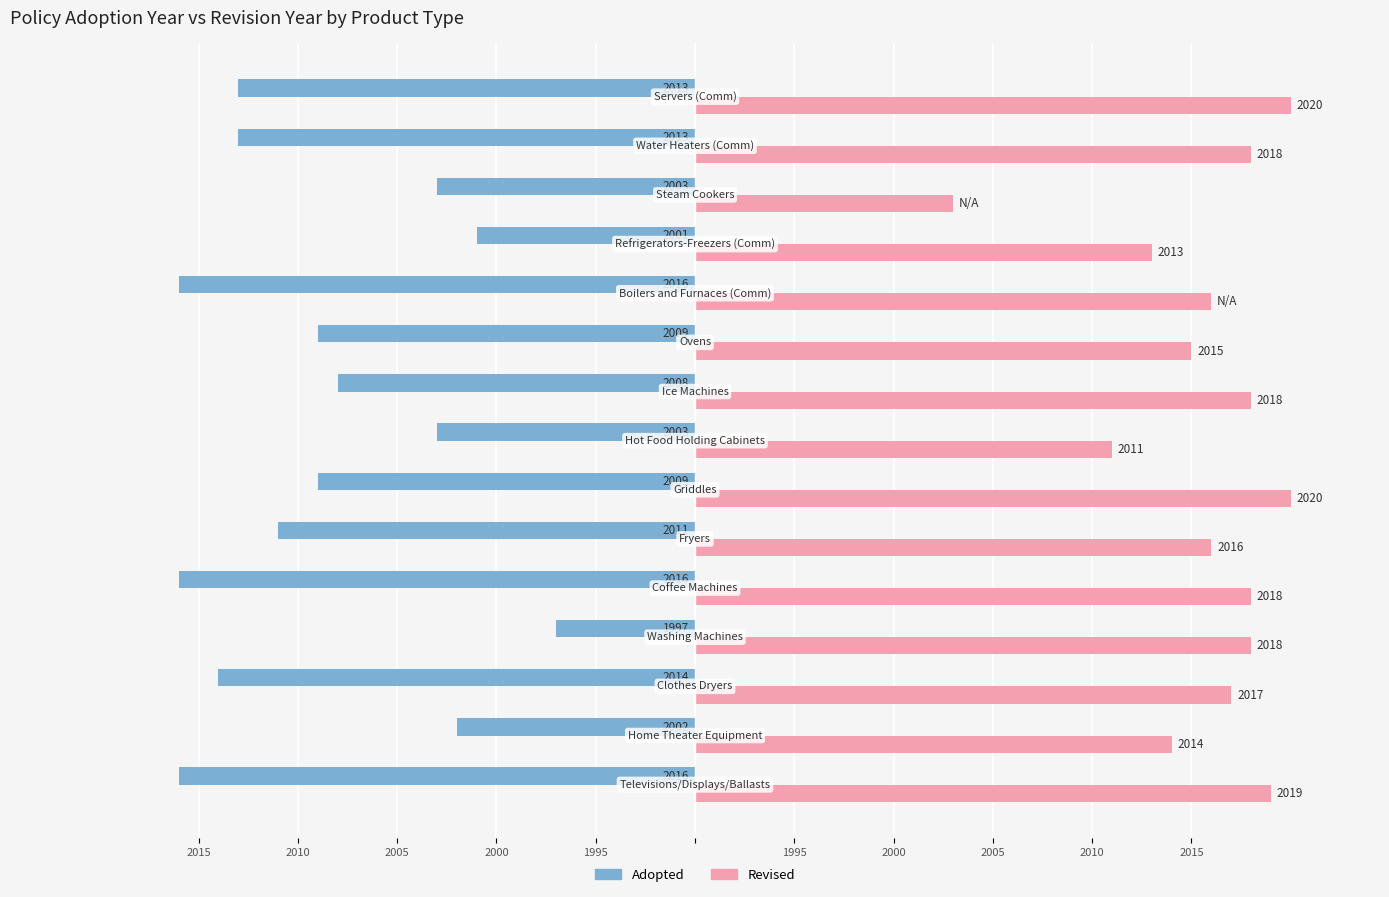

What are all the series names shown in the legend?

Adopted, Revised